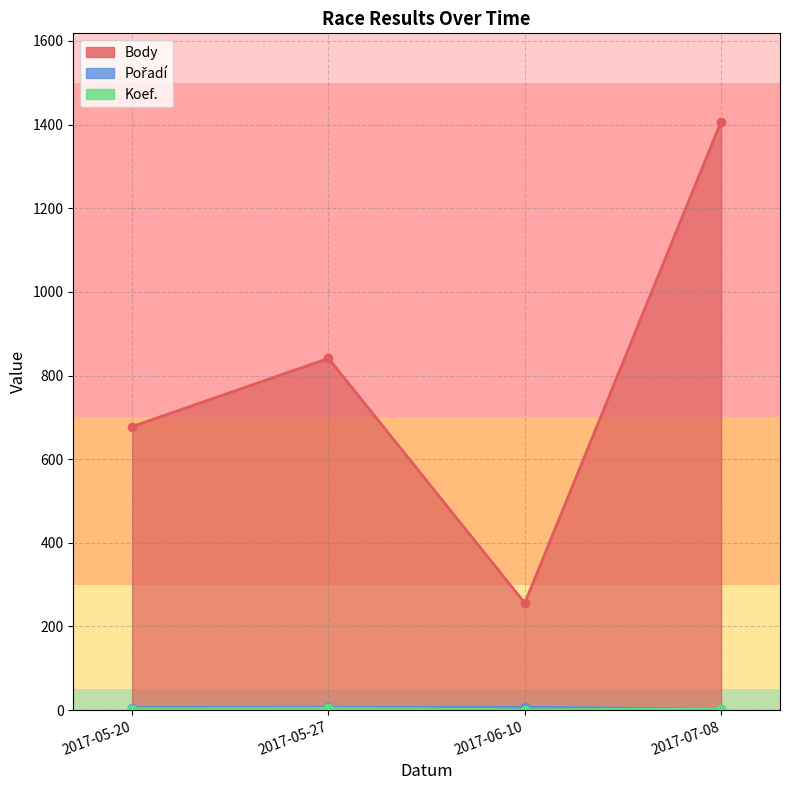

List the series in order of their peak value, highest first.

Body, Pořadí, Koef.